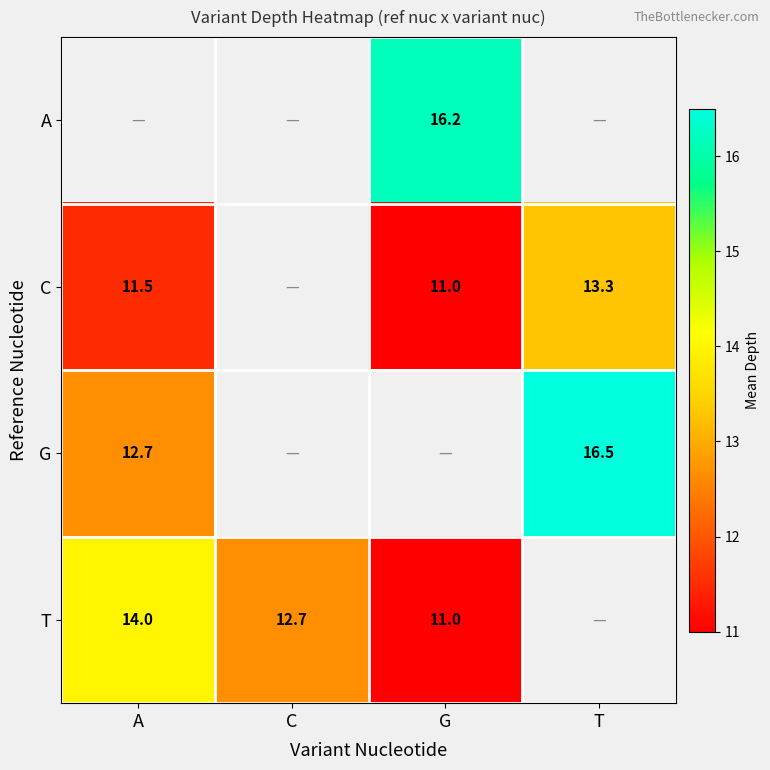

The C series shows 7.2 at A. True or false?

False